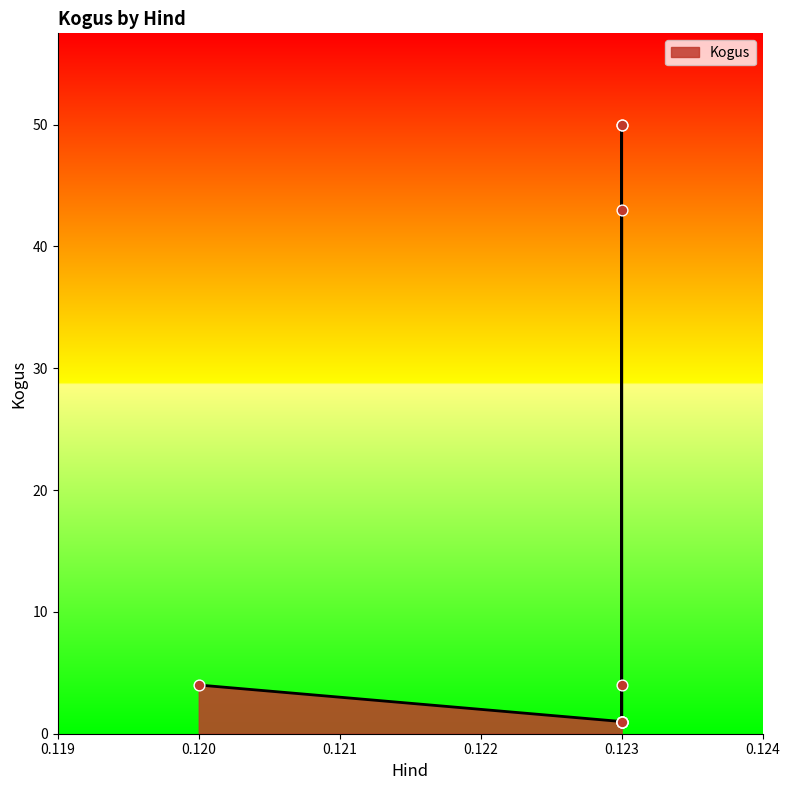

Which has a higher value, 0.12 or 0.123?

0.12